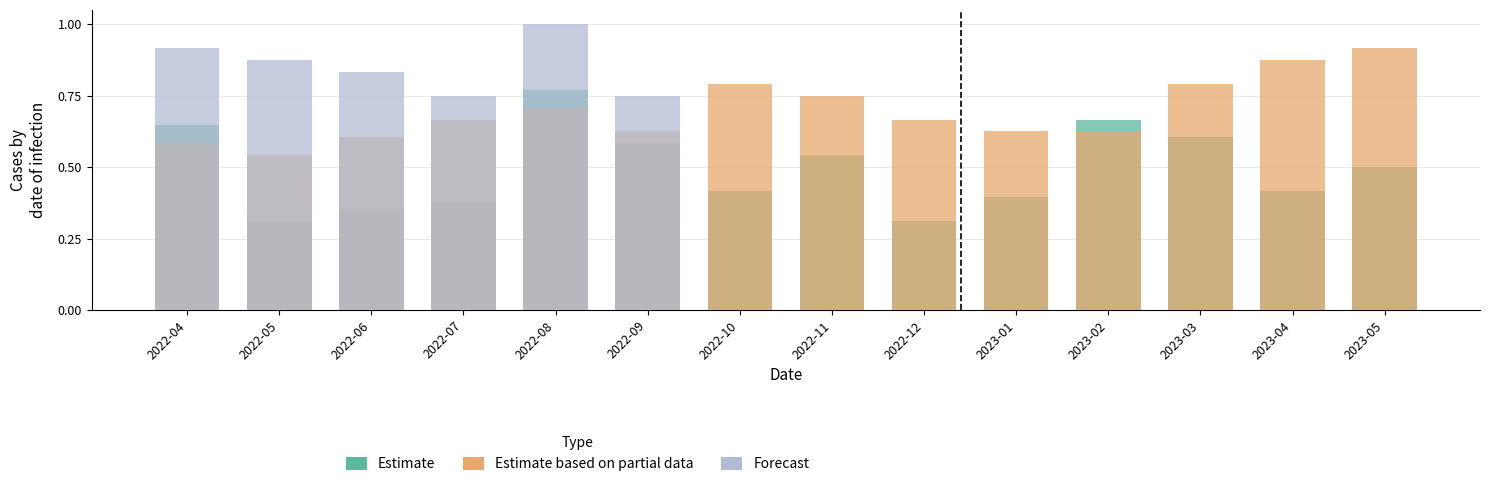

What position from the right is 2023-04?

2